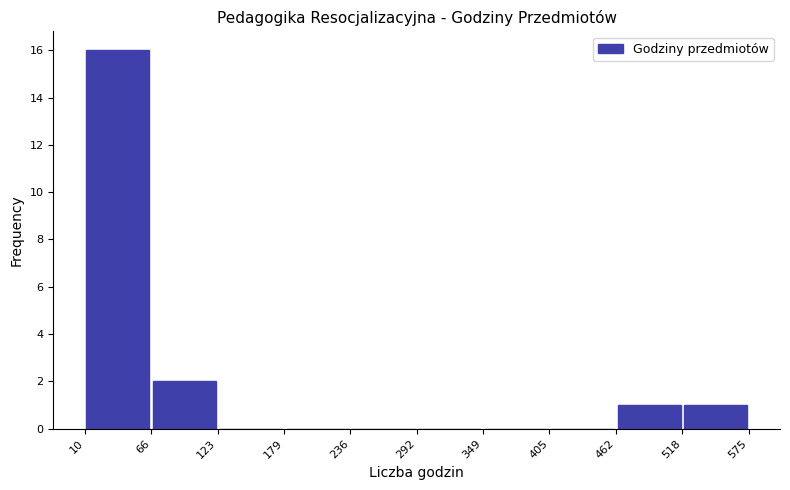

What is the height of the bar covering 10 to 66 on the x-axis? The values are not printed on the chart, so give them approximately, as read against the axis.

16